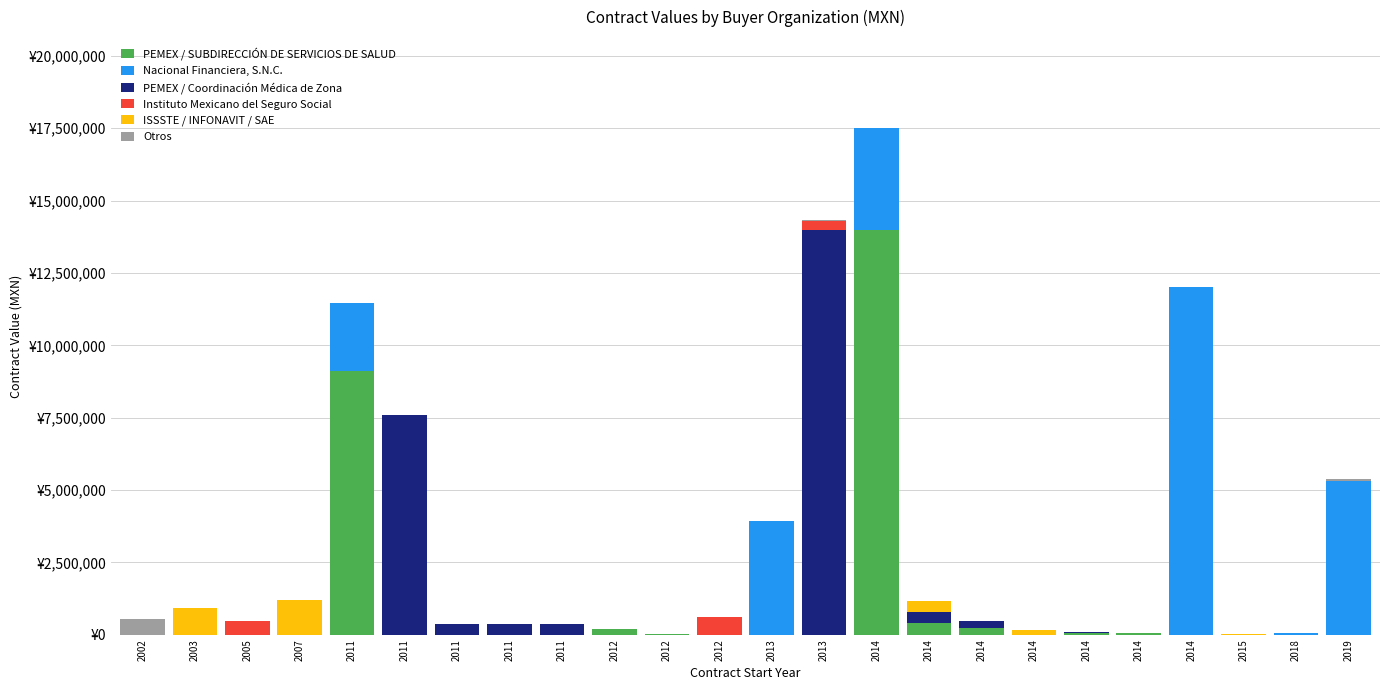

Are the bars grouped side by side (vs. stacked)?

No